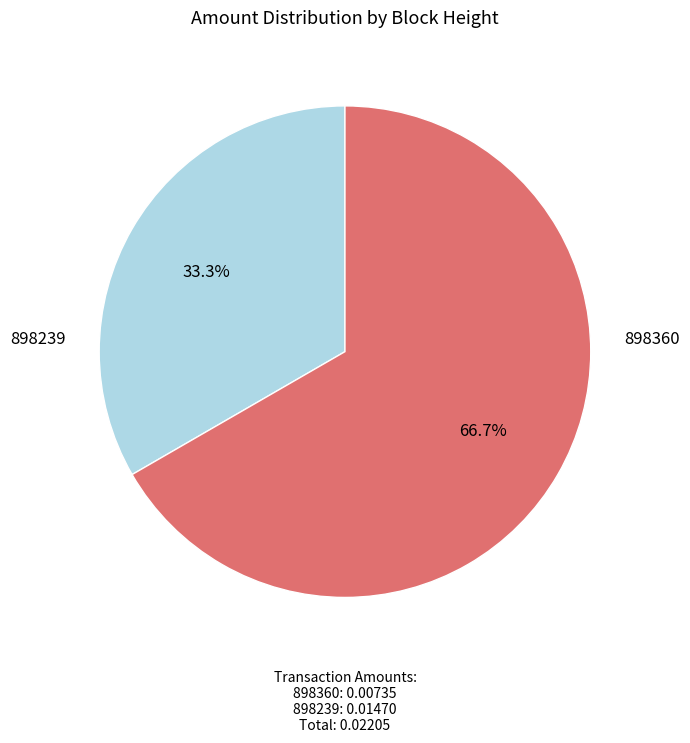

The 898360 slice represents 19% of the pie. True or false?

False